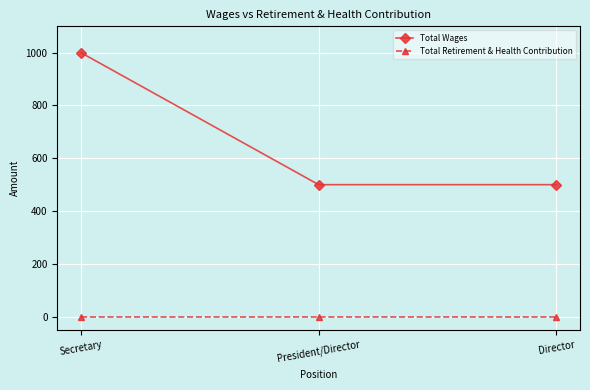

What is the total value across all series at Secretary?

1000